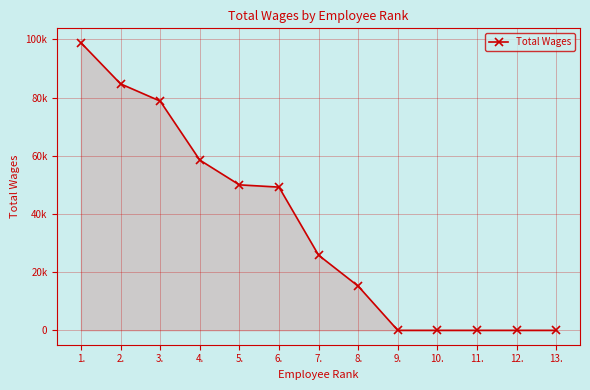

Where is the data nearest to the value 49431?

6.